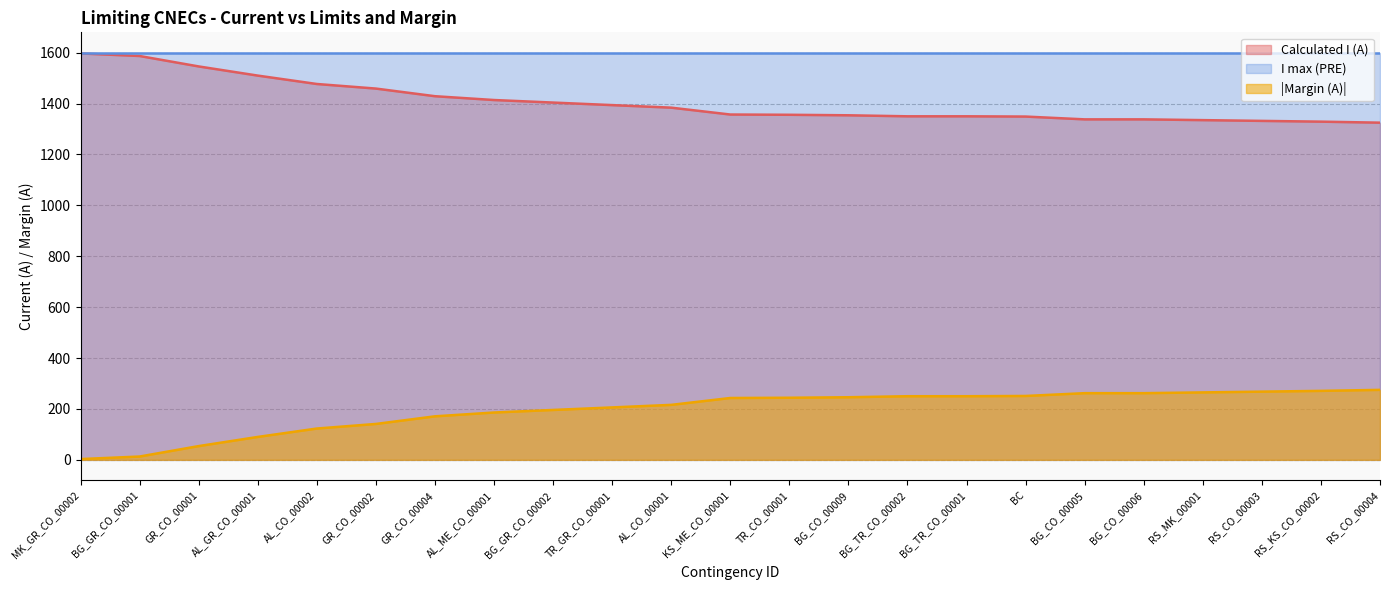

Which series changed the most between BG_GR_CO_00001 and KS_ME_CO_00001?

Calculated I (A)